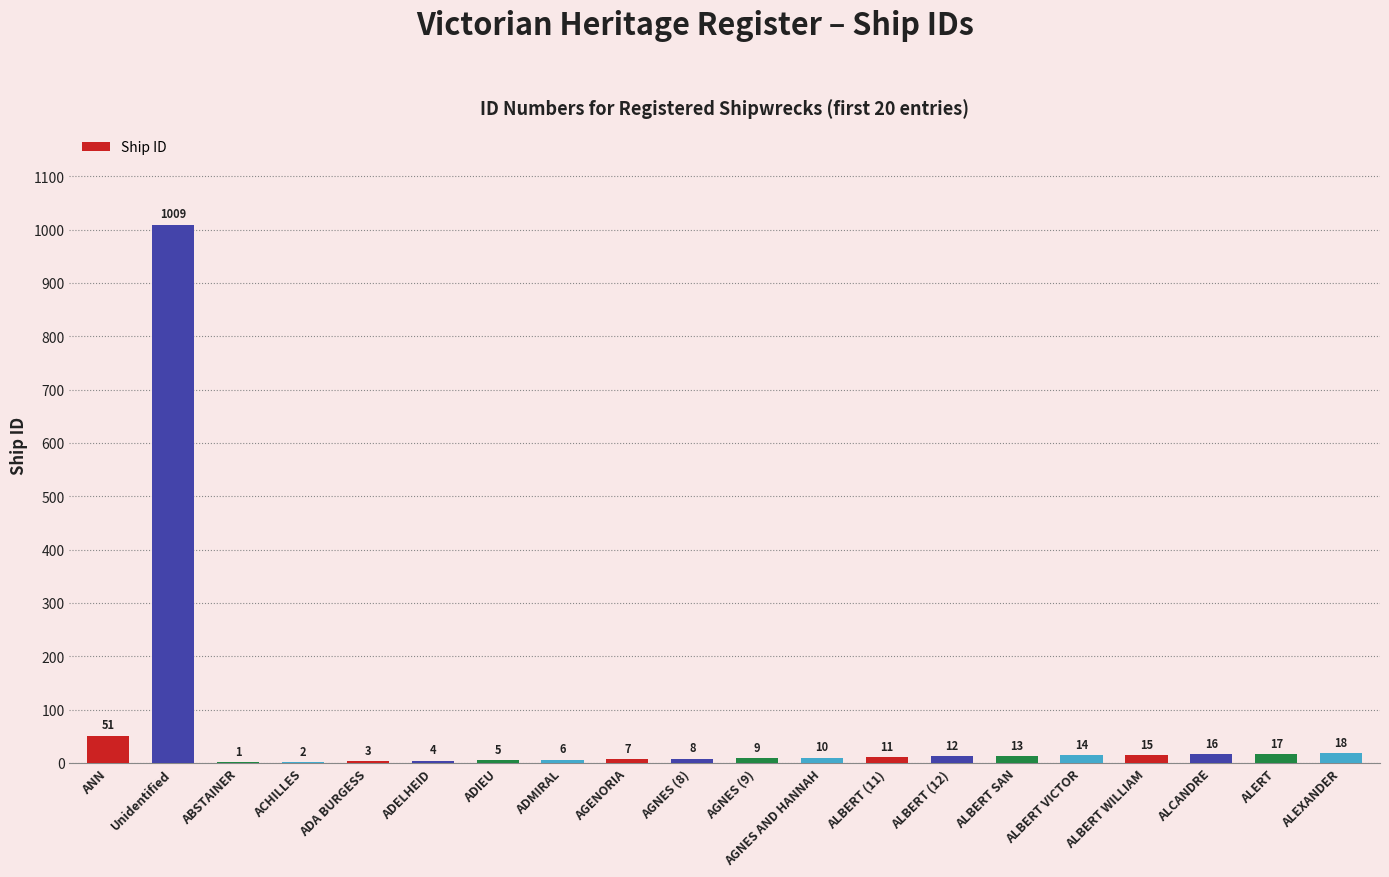

Is it true that the value at AGENORIA is 7?

True